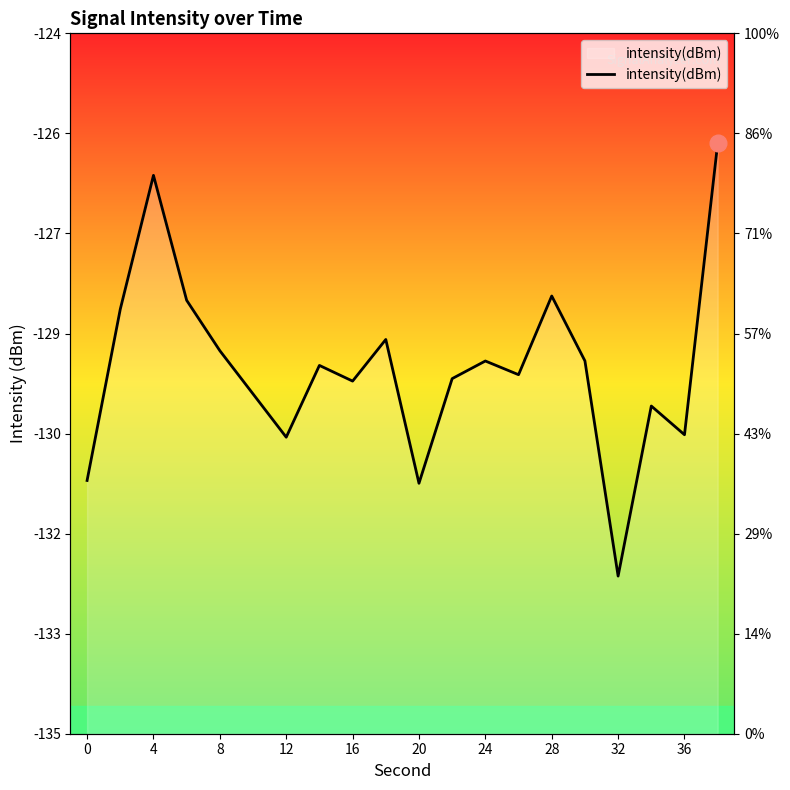

Does the chart have visible grid lines?

No